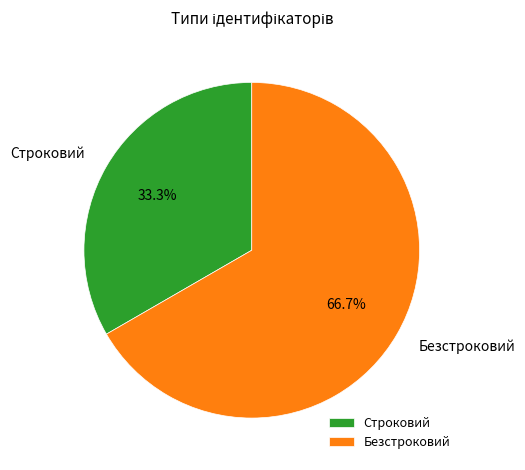

True or false: Строковий accounts for 46% of the total.

False